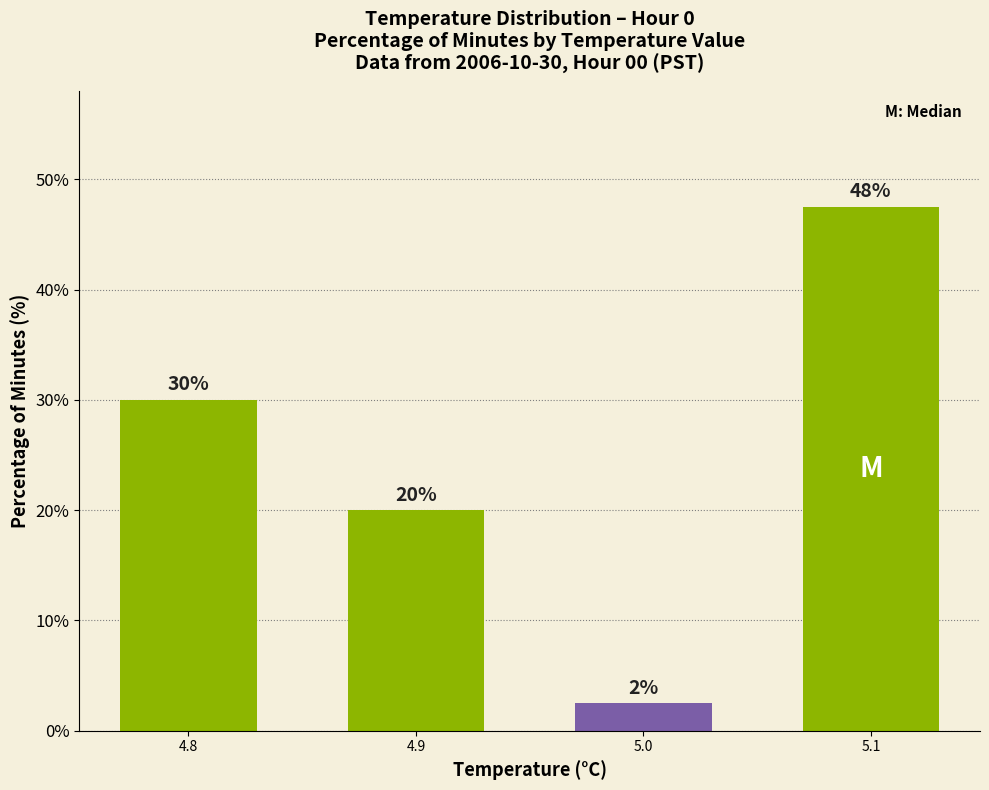

Is it true that the value at 5.1 is 81.0?

False